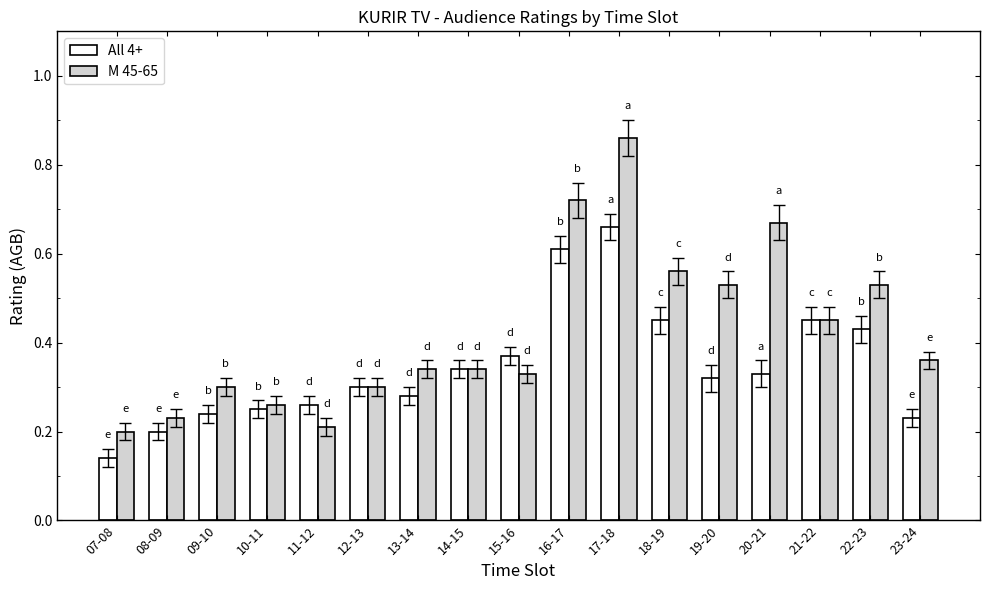

What are all the series names shown in the legend?

All 4+, M 45-65